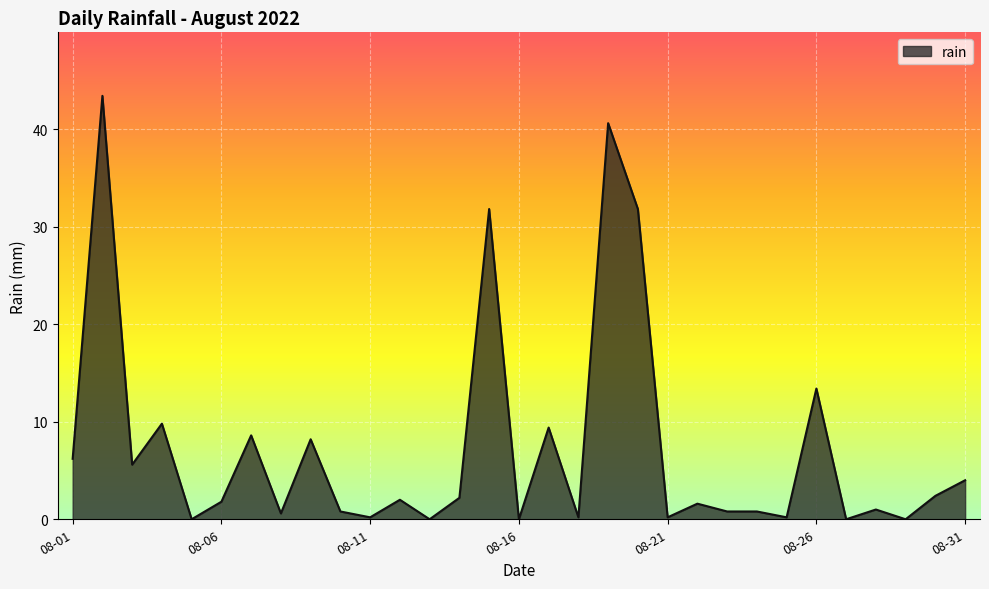

Where is the first local maximum?

2022-08-02